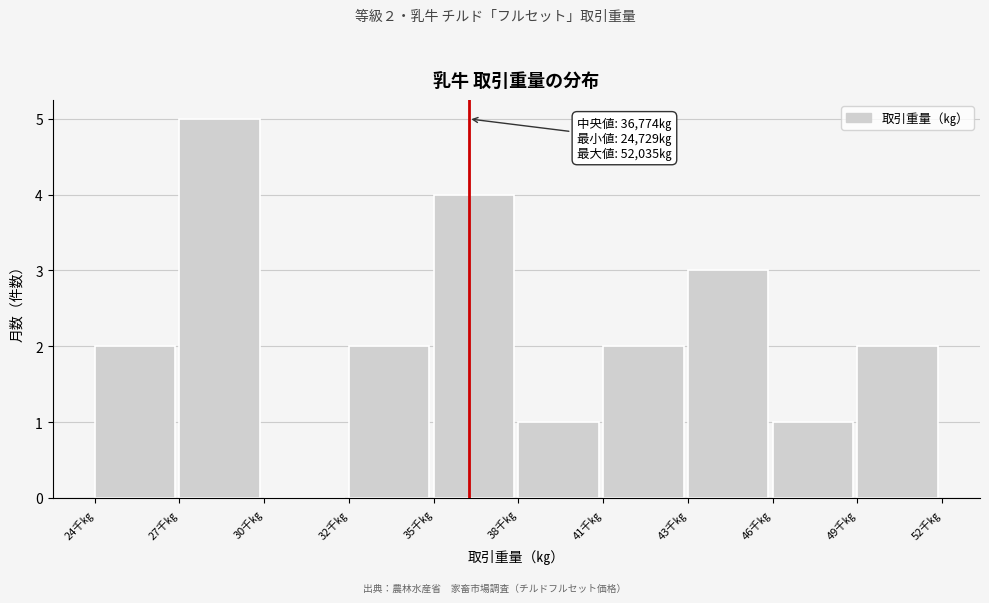

Reading left to right, transcribe all the data shown in this chart.

24千㎏=2	27千㎏=5	30千㎏=0	32千㎏=2	35千㎏=4	38千㎏=1	41千㎏=2	43千㎏=3	46千㎏=1	49千㎏=2